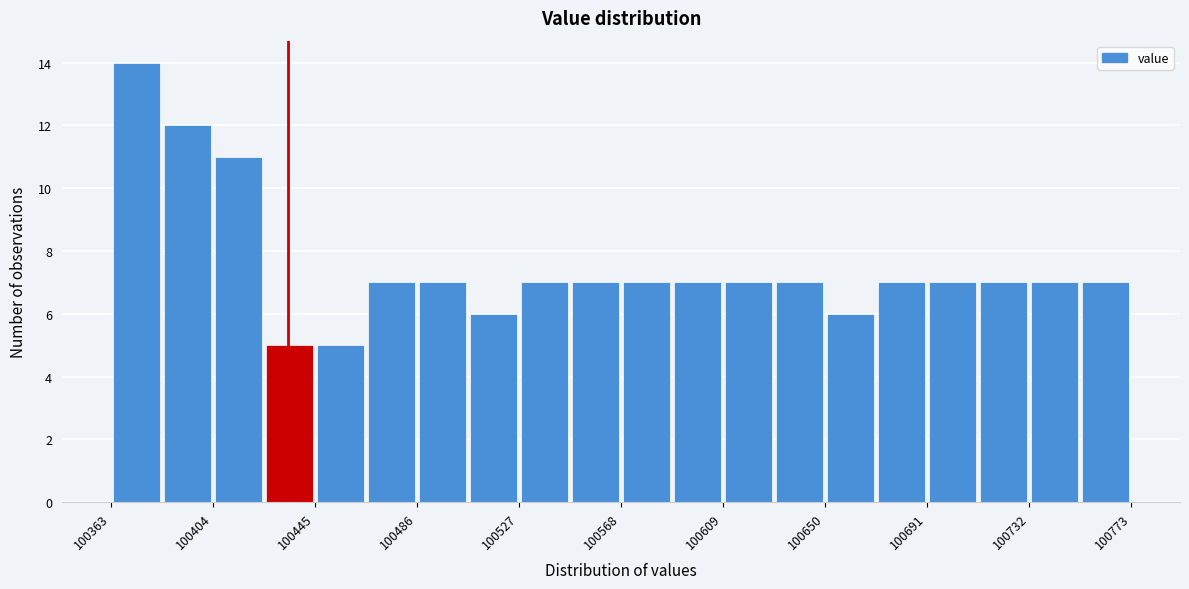

How tall is the bar that spans 100710 to 100730 on the x-axis? Neither the bar edges nor the heights are printed on the chart, so give them approximately, as read against the axes.

7